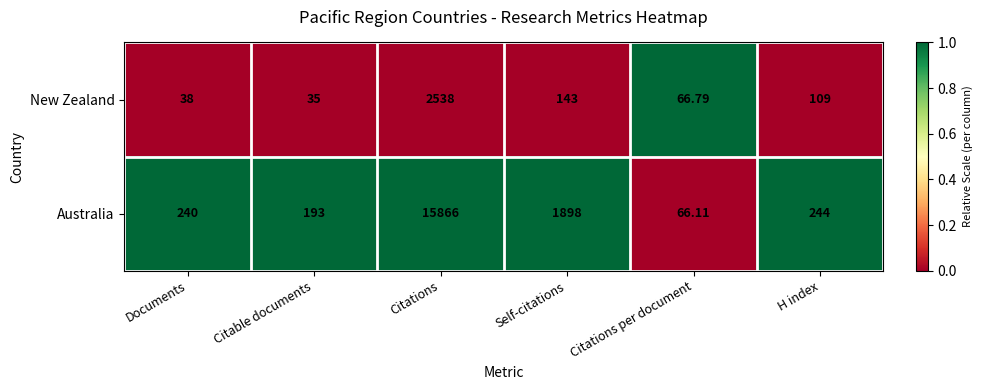

Where is Australia nearest to the value 7966?

Self-citations